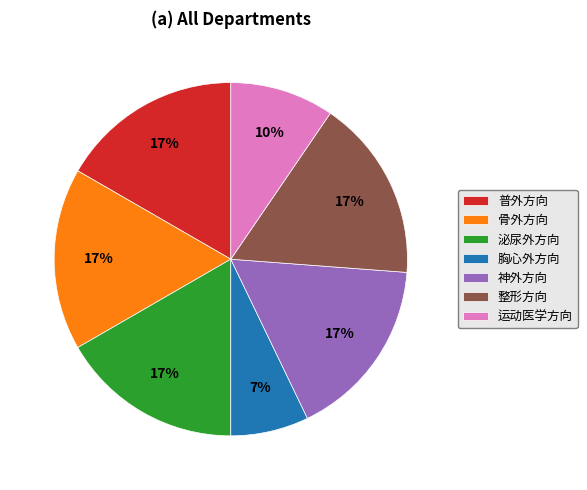

To the nearest percent, what portion does 泌尿外方向 represent?

17%